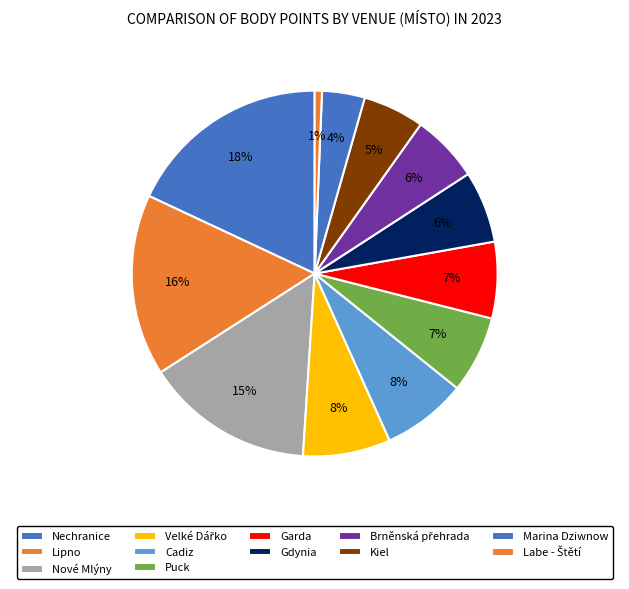

To the nearest percent, what is the difference between the largest and smallest slice percentages?

17%